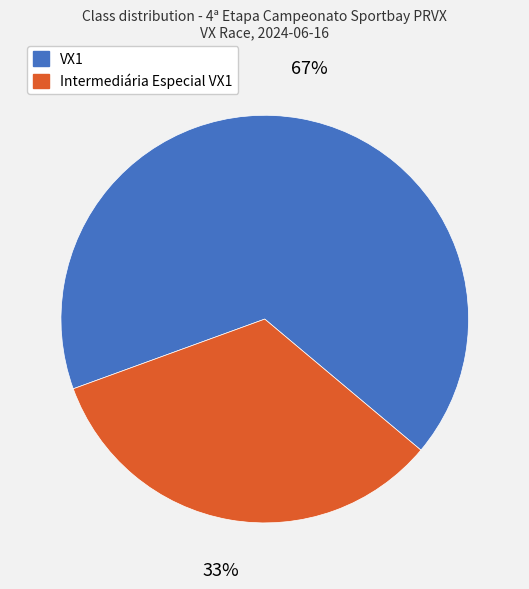

Is there a majority slice in this chart?

Yes